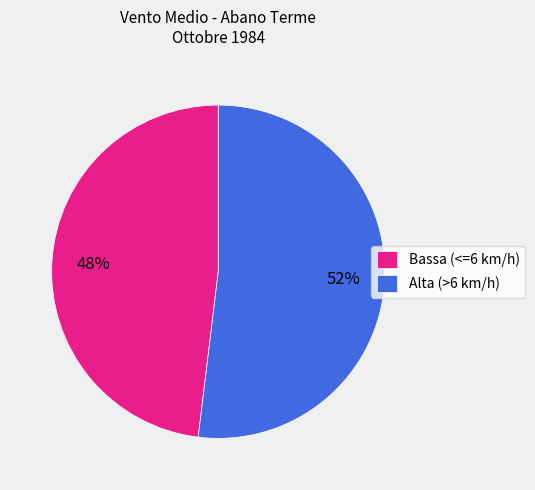

Rank the categories by value from lowest to highest.

Bassa (<=6 km/h), Alta (>6 km/h)